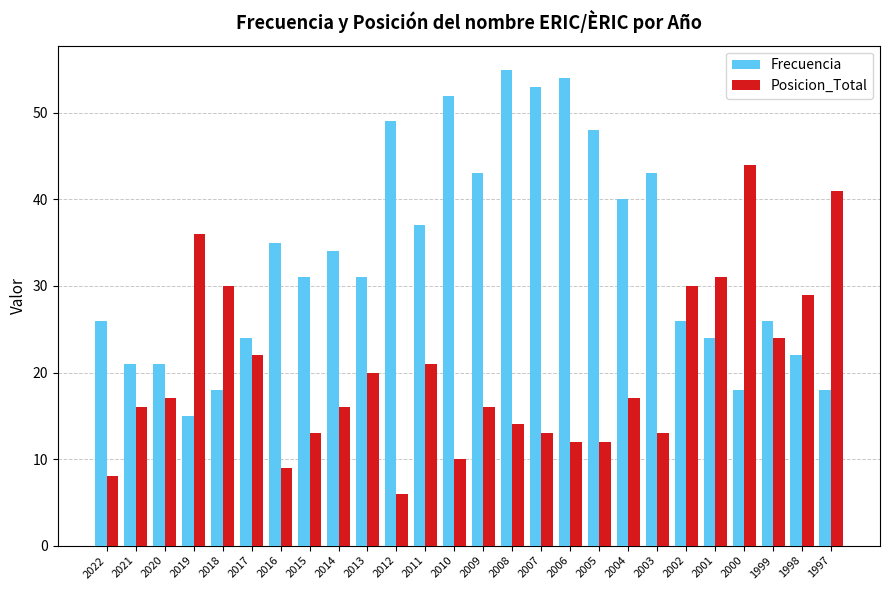

Count the number of categories in the chart.

26